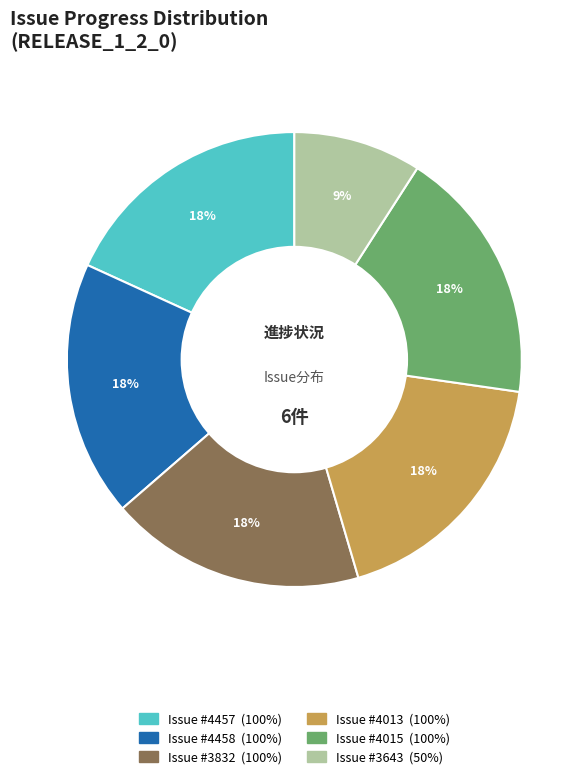

Count the number of slices in the pie.

6